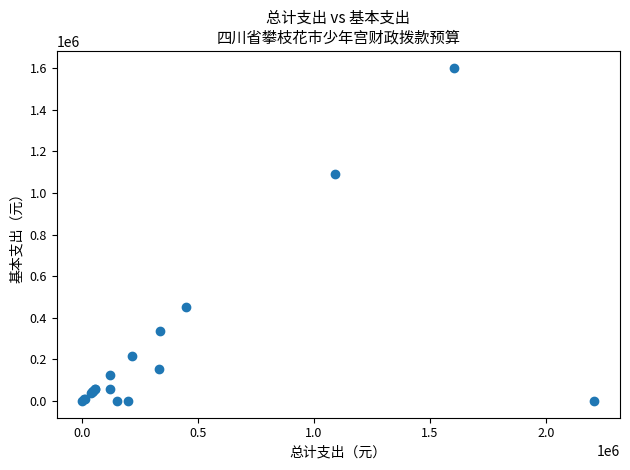

What Y value in the scatter plot is closest to 801349?

1090560.0